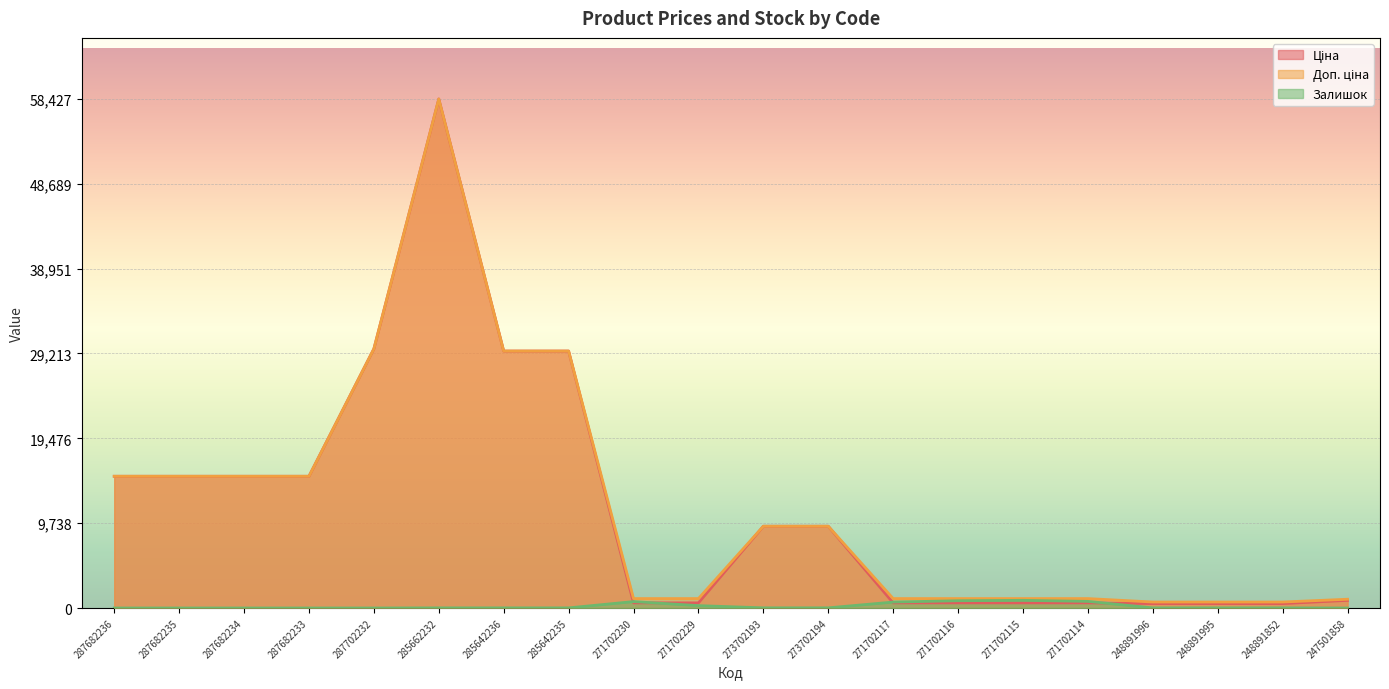

What are all the series names shown in the legend?

Ціна, Доп. ціна, Залишок